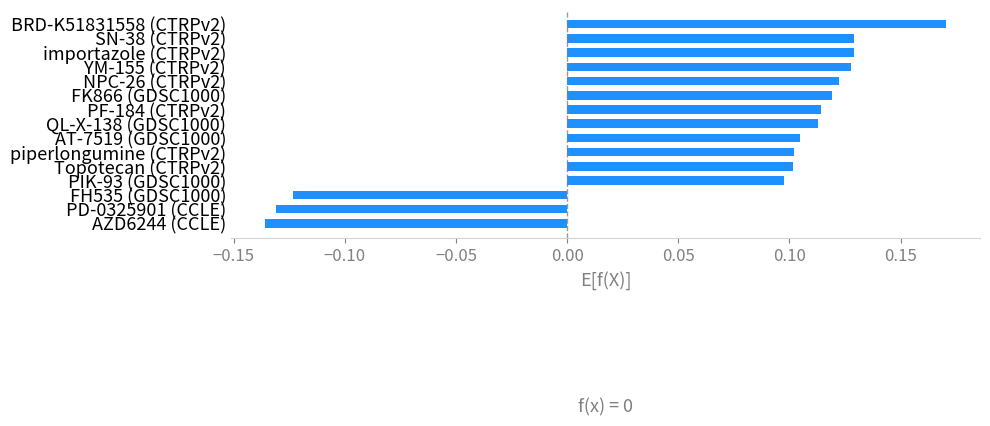

What is the difference between the maximum and minimum values?

0.3